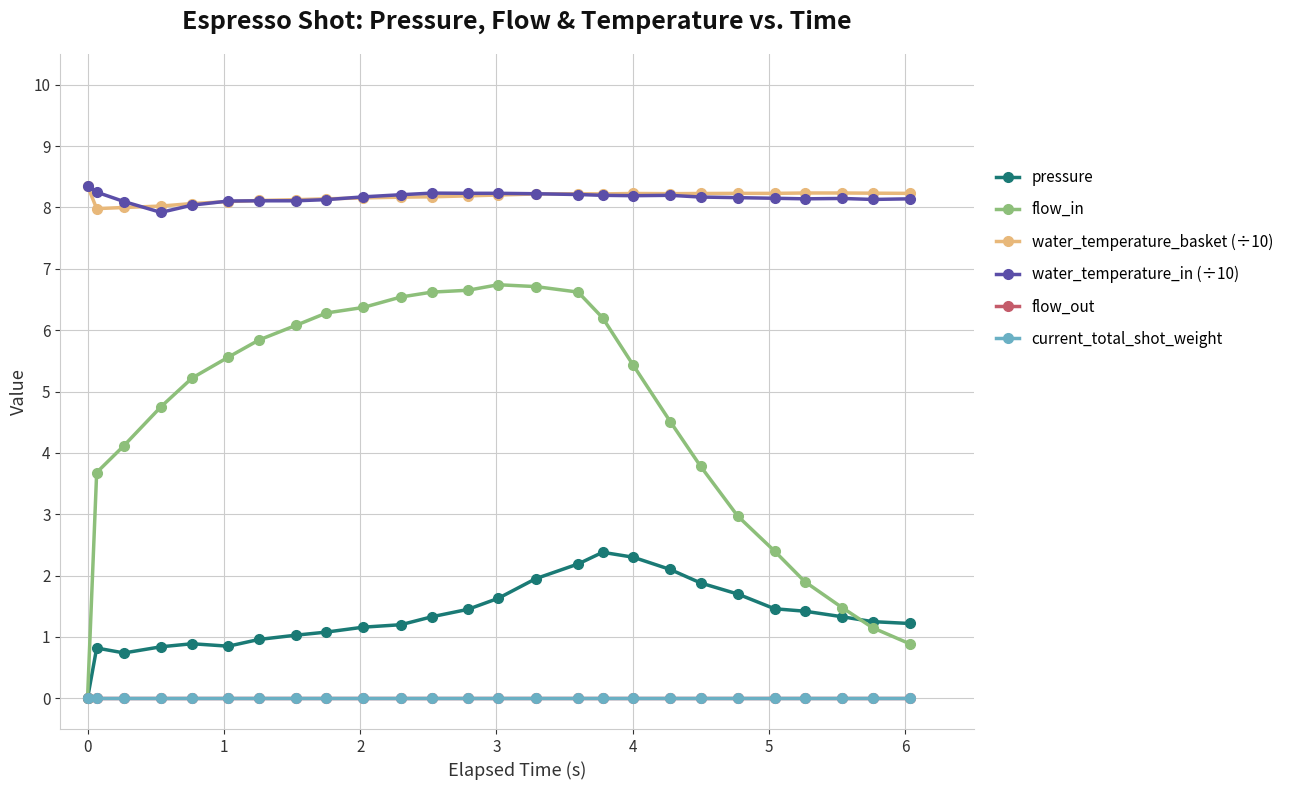

What are all the series names shown in the legend?

pressure, flow_in, water_temperature_basket (÷10), water_temperature_in (÷10), flow_out, current_total_shot_weight